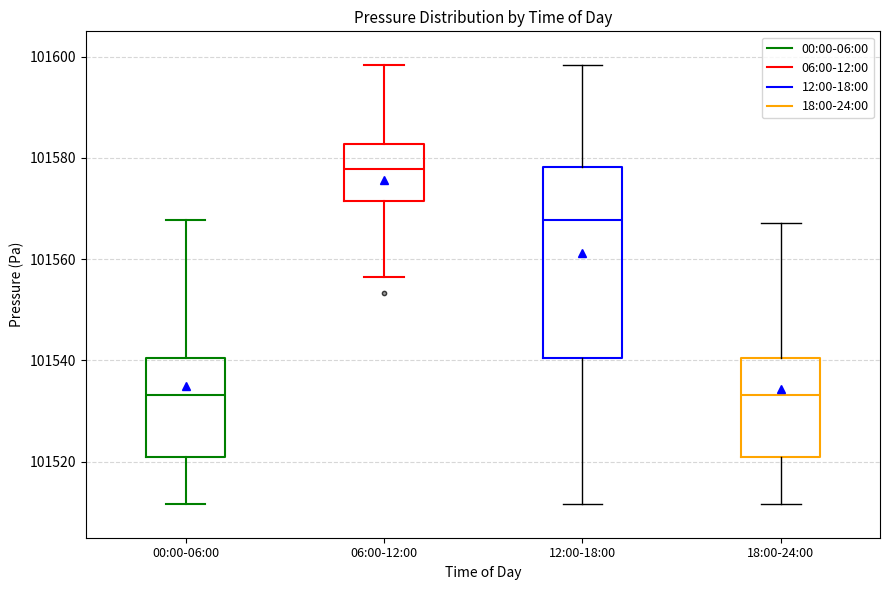

Comparing the boxes themselves (not the whiskers), which one is the tallest?

12:00-18:00